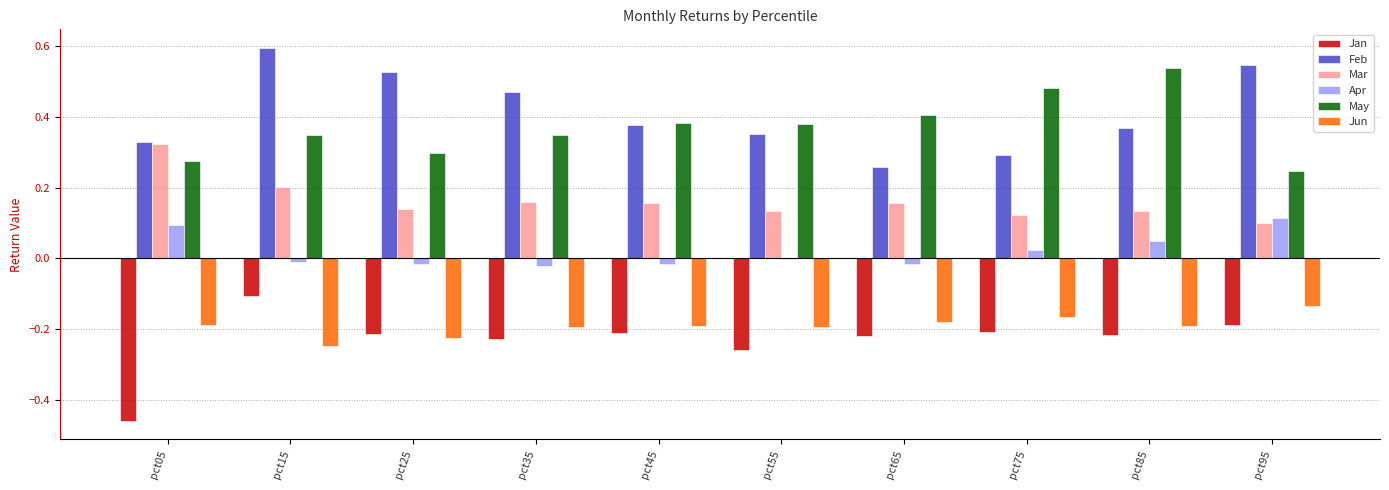

At which label does Mar reach its peak?

pct05